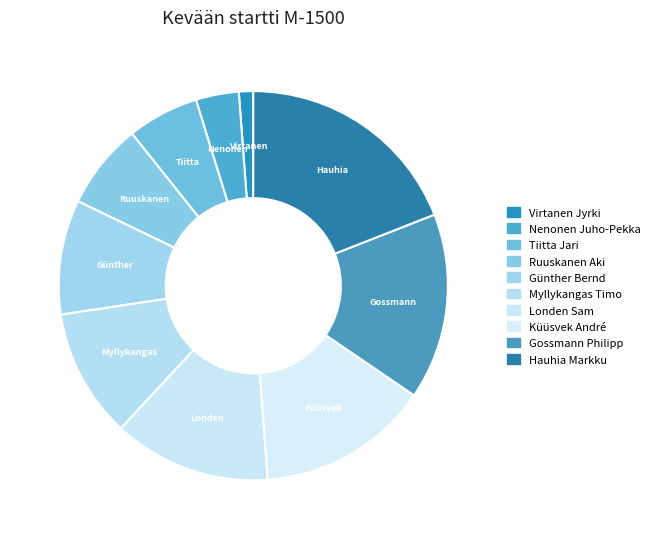

Which category has the biggest portion of the pie?

Hauhia Markku